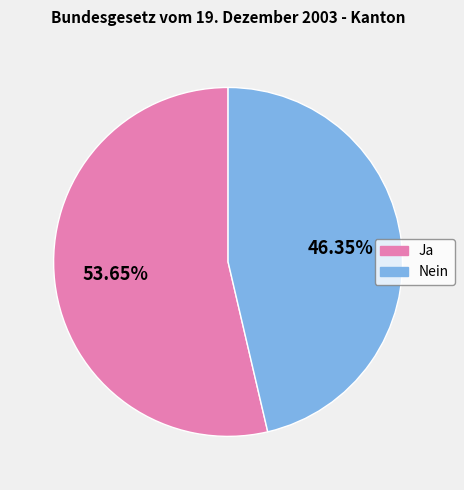

What percentage is the Nein slice, to the nearest percent?

46%